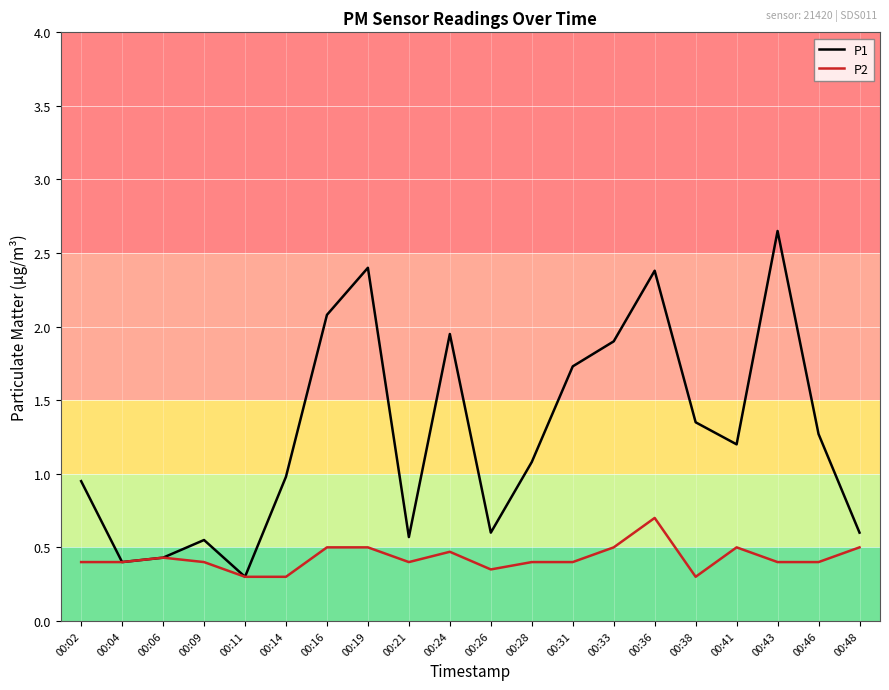

Rank the series by their maximum value, from lowest to highest.

P2, P1